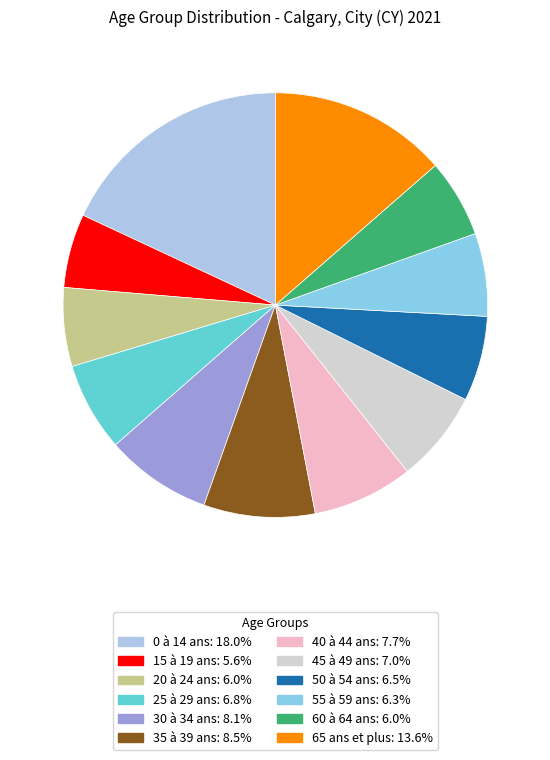

Is the sum of 20 à 24 ans and 25 à 29 ans greater than half?

No